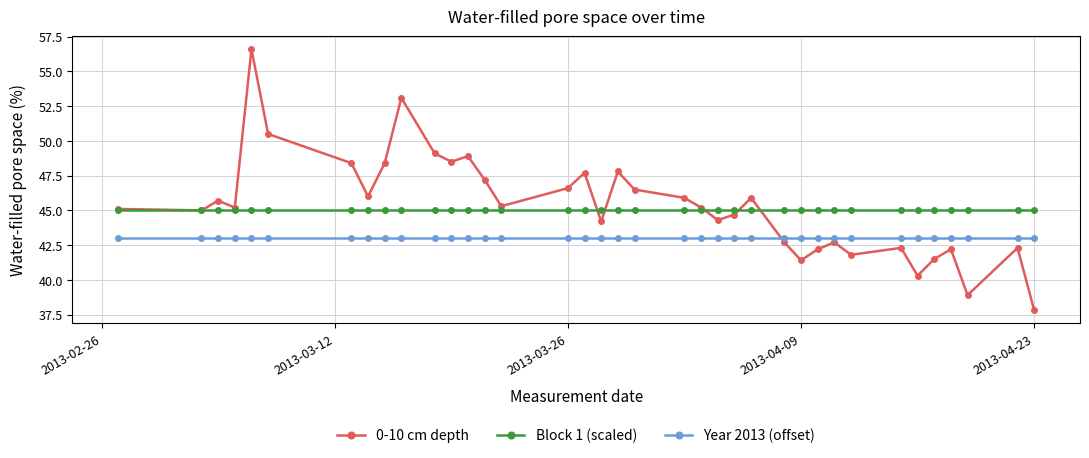

What is the greatest value displayed?

56.6